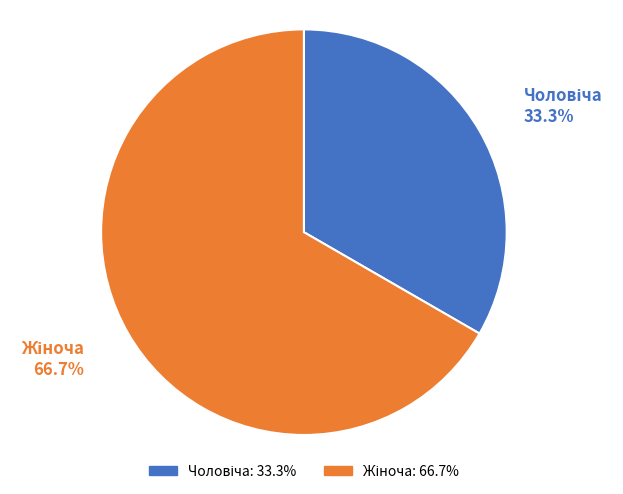

Is there a majority slice in this chart?

Yes